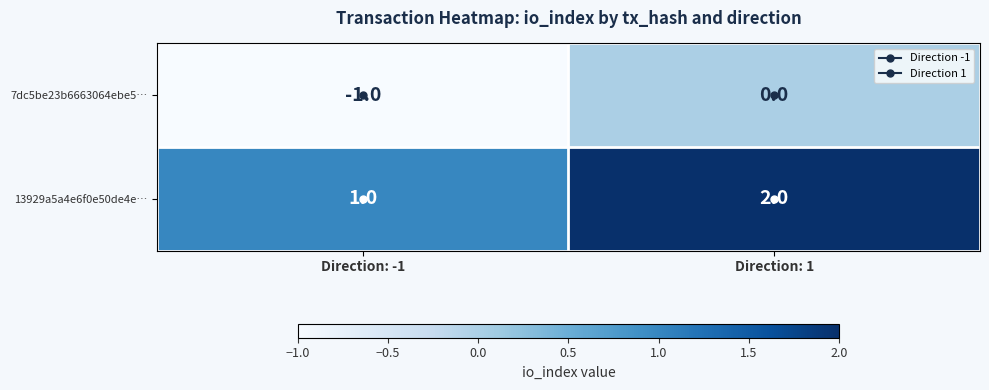

The 13929a5a4e6f0e50de4e… series shows 2 at Direction: 1. True or false?

True